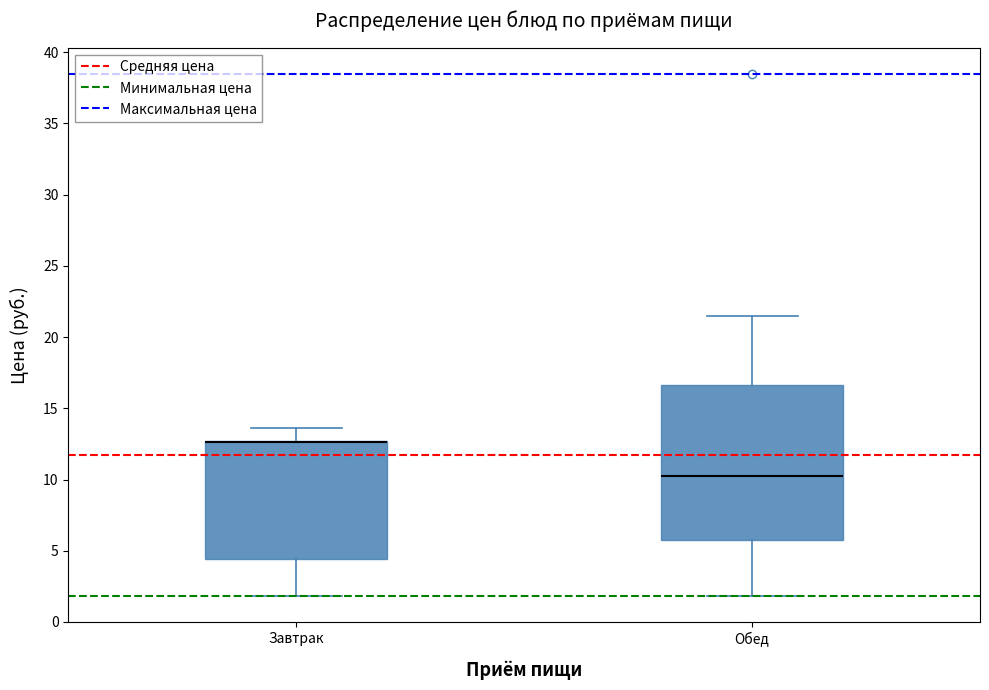

Reading left to right, read every box against the y-axis: the position of its median line, the range the box covers, and the ends of its whiskers. The values are not printed on the chart, so give them approximately, as read against the axis.

Завтрак: median 12.5 (drawn on the box's upper edge), box 4.5 to 12.5, whiskers 2.0 to 13.5
Обед: median 10.0, box 5.5 to 16.5, whiskers 2.0 to 21.5